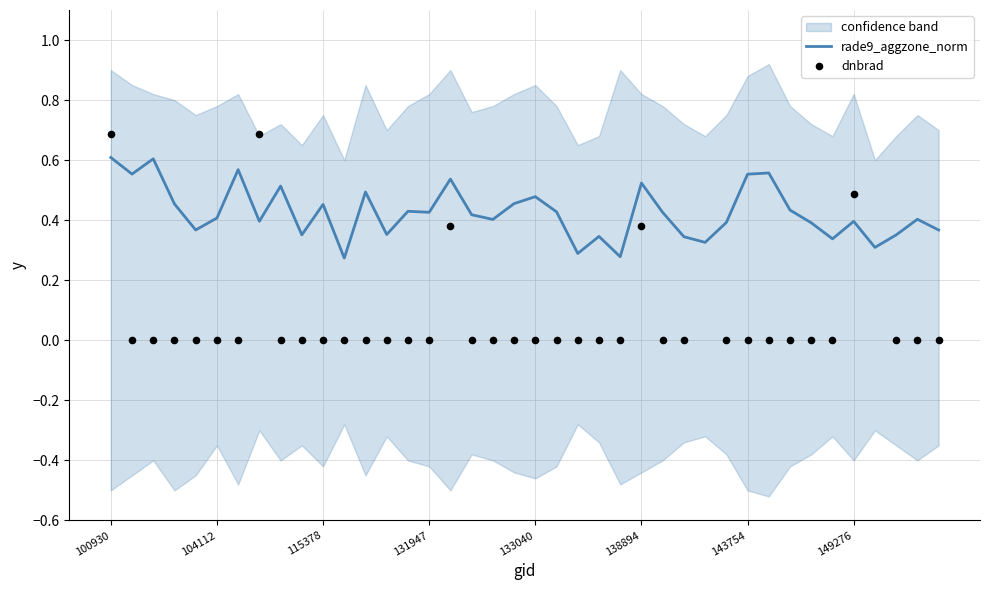

Is the value of dnbrad at 143754 greater than the value of rade9_aggzone_norm at 17?

No